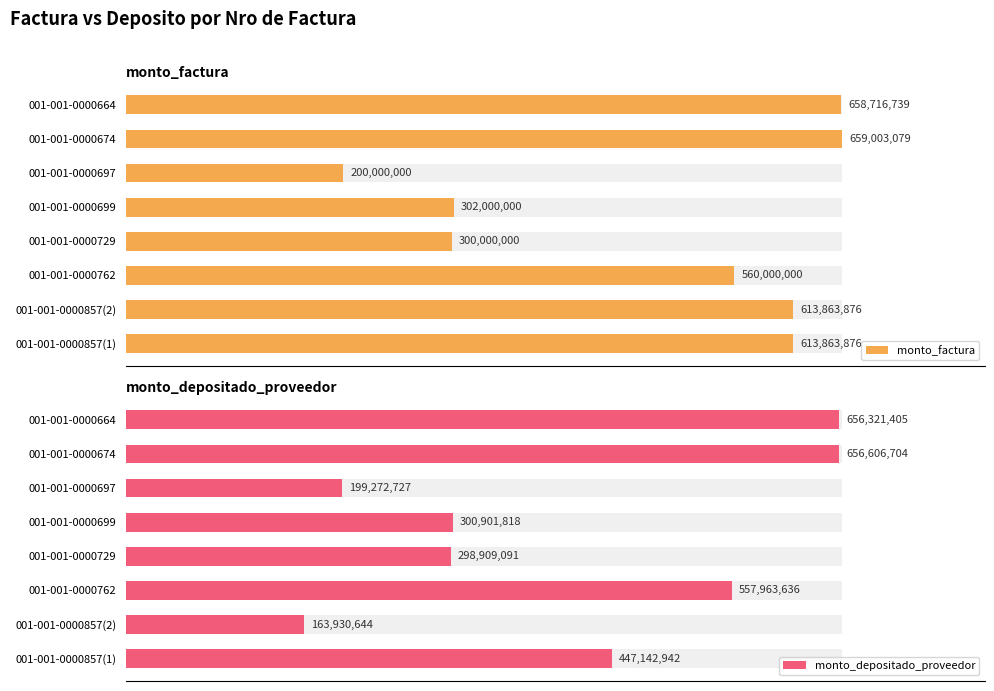

How many data points does each series have?

8